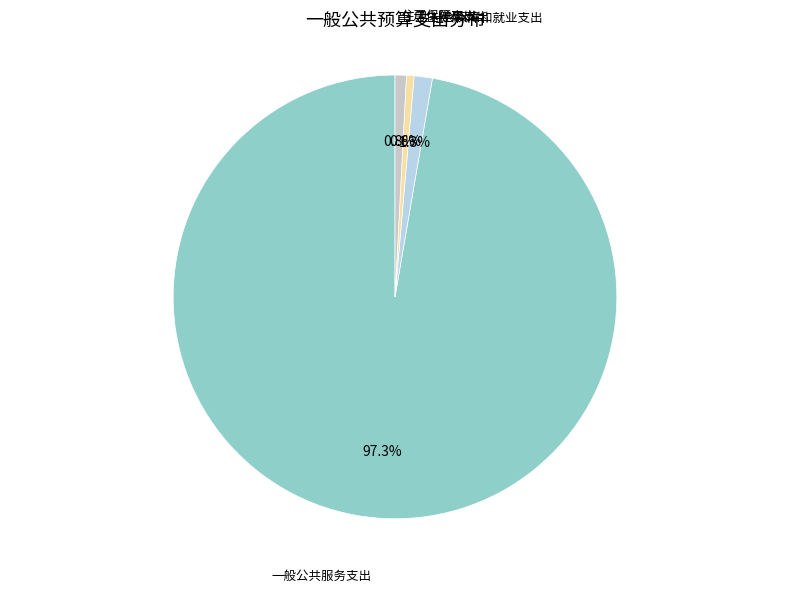

How many segments does this pie chart have?

4